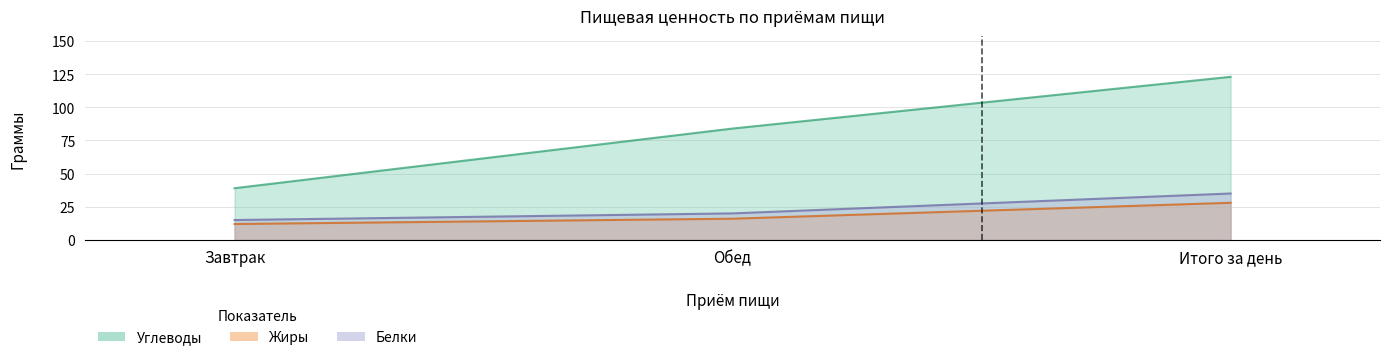

Is the value of Жиры at Завтрак greater than the value of Углеводы at Завтрак?

No